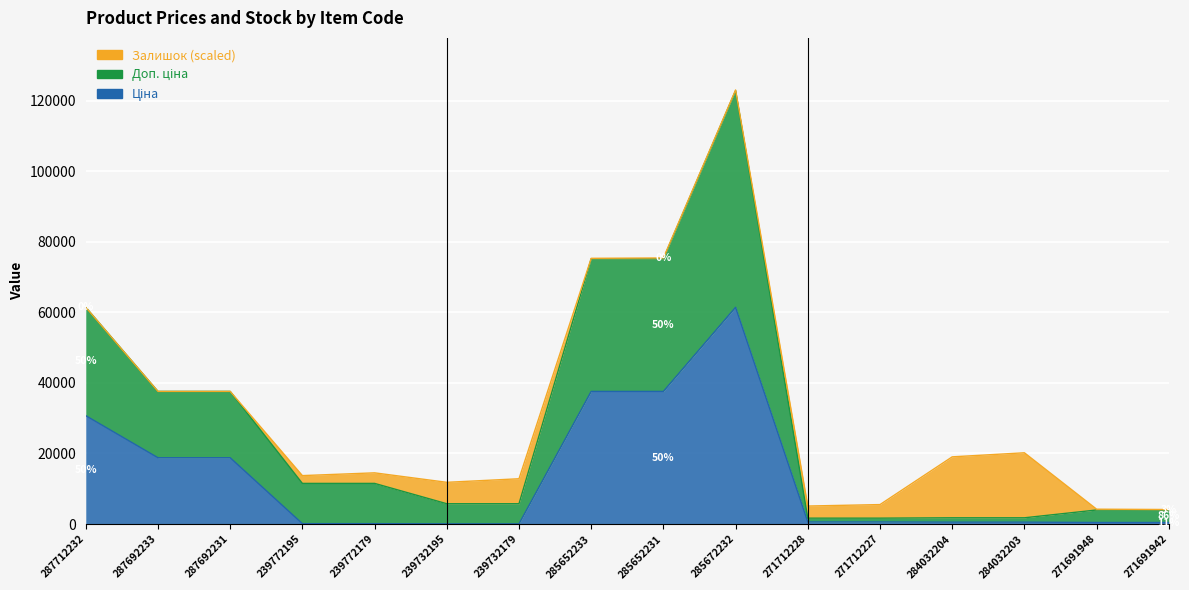

What is the label of the 14th point from the right?

287692231